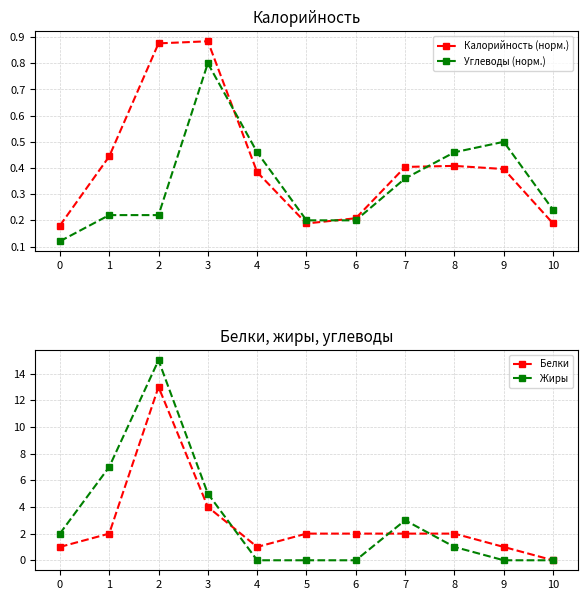

What are all the series names shown in the legend?

Калорийность (норм.), Углеводы (норм.), Белки, Жиры